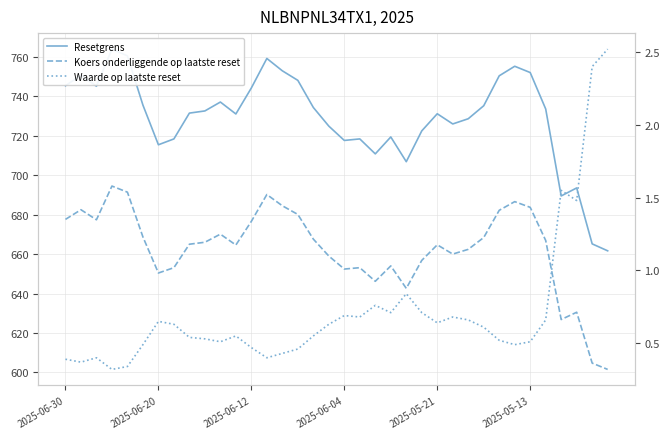

True or false: Koers onderliggende op laatste reset and Resetgrens intersect in this chart.

False